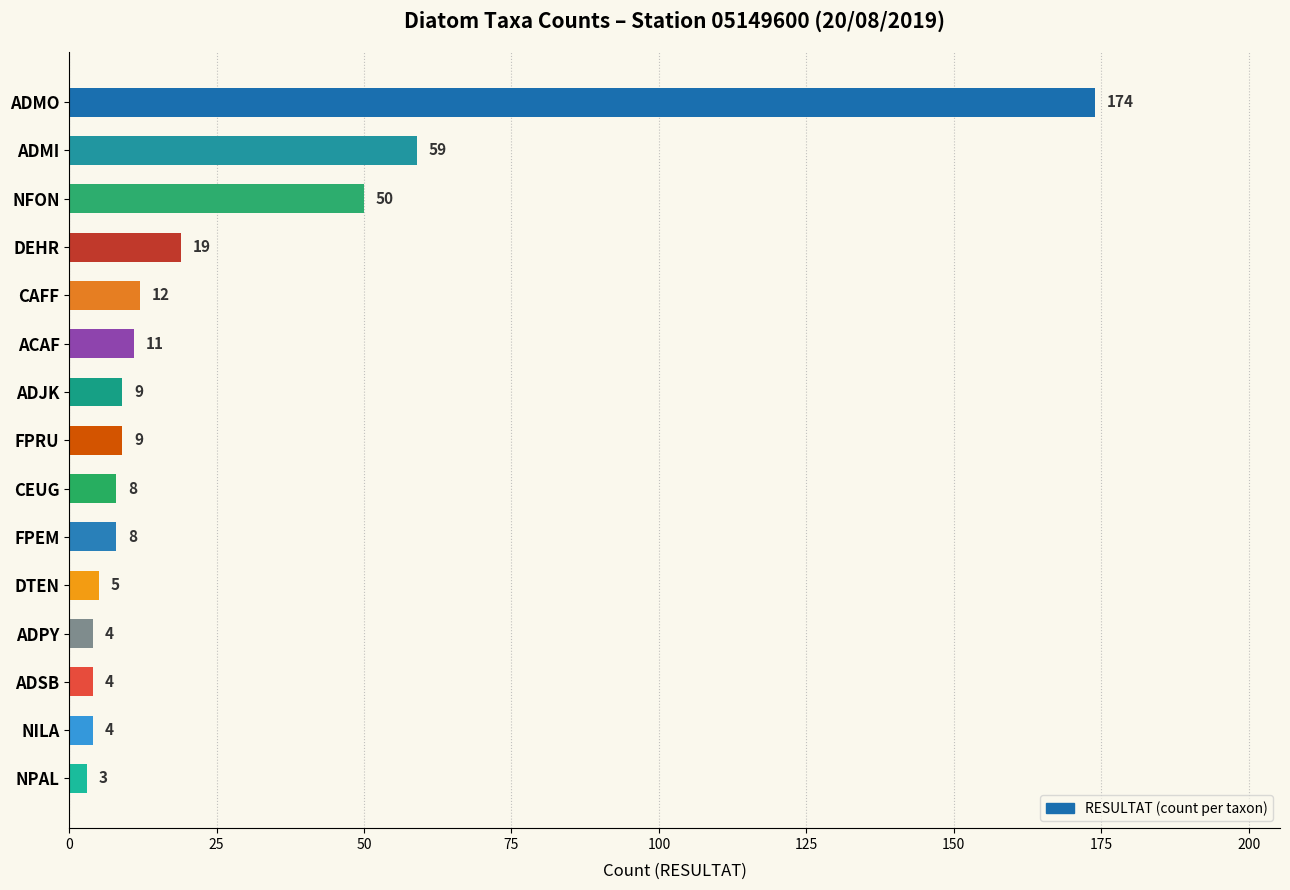

Which category has the lowest value across all series?

NPAL